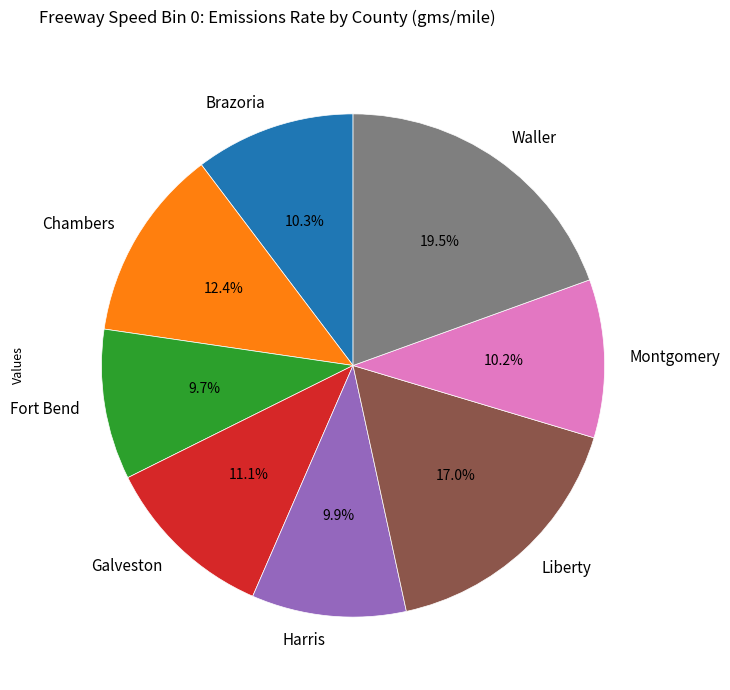

True or false: Fort Bend accounts for 10% of the total.

True